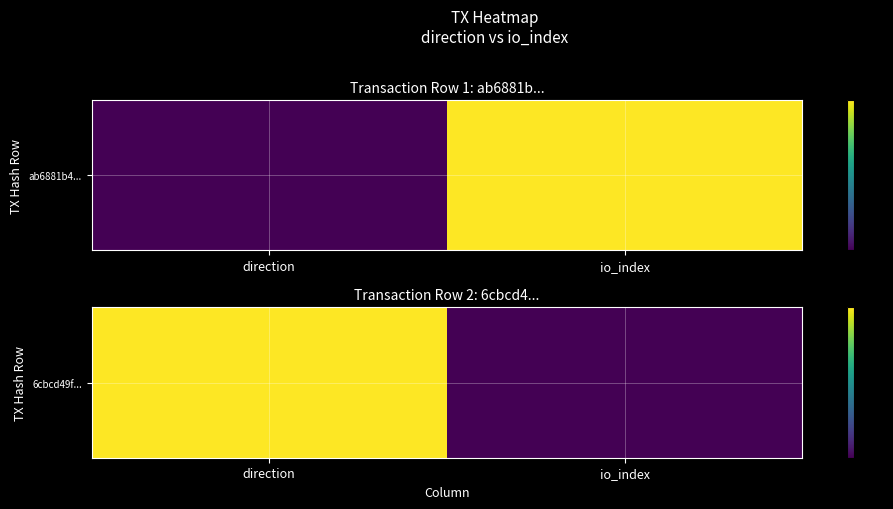

What is the maximum value shown in the chart?

1